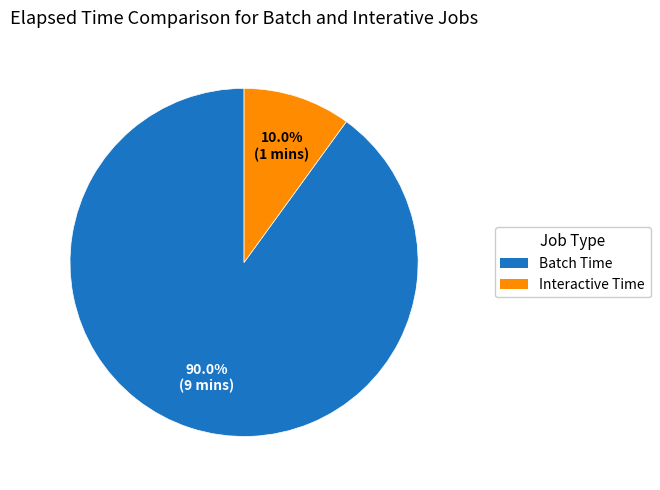

Rank the categories by value from highest to lowest.

Batch Time, Interactive Time